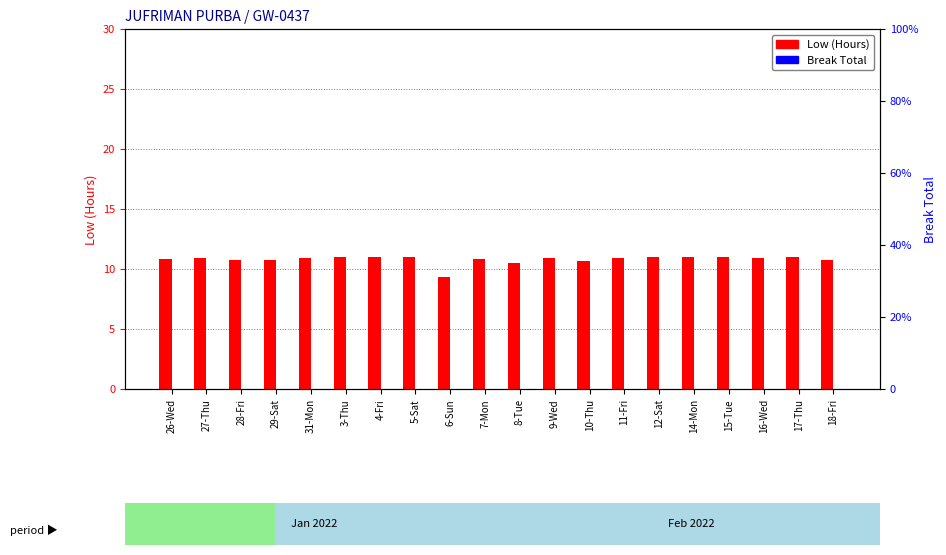

What is the label of the 12th bar from the left?

9-Wed